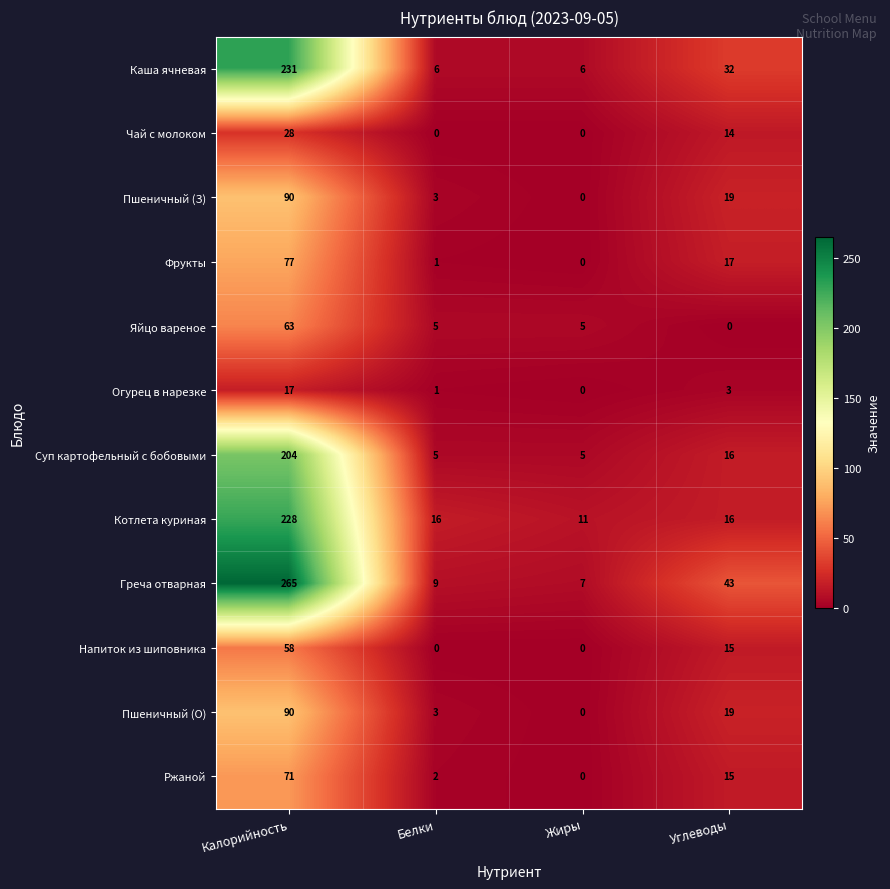

Is it true that Греча отварная equals 409 at Калорийность?

False